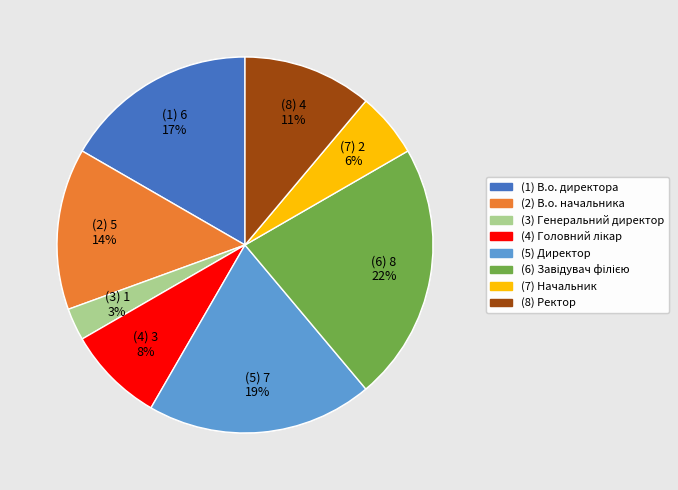

How many segments does this pie chart have?

8